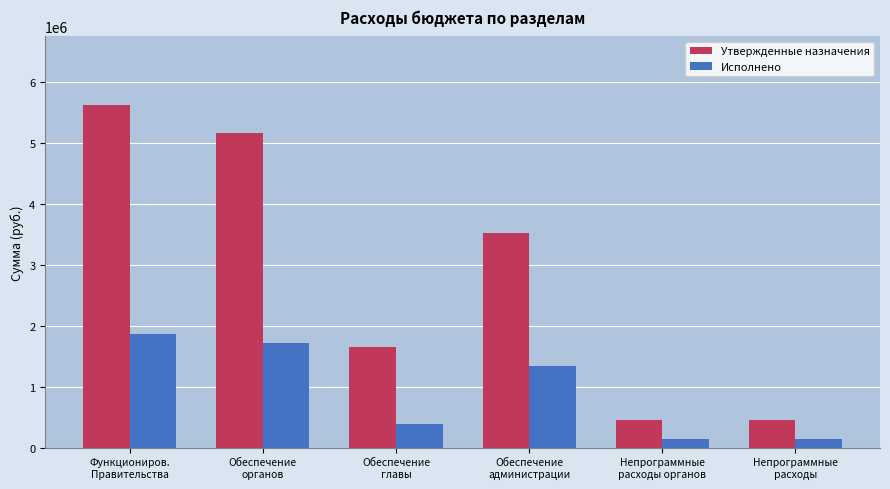

List the series in order of their peak value, highest first.

Утвержденные назначения, Исполнено